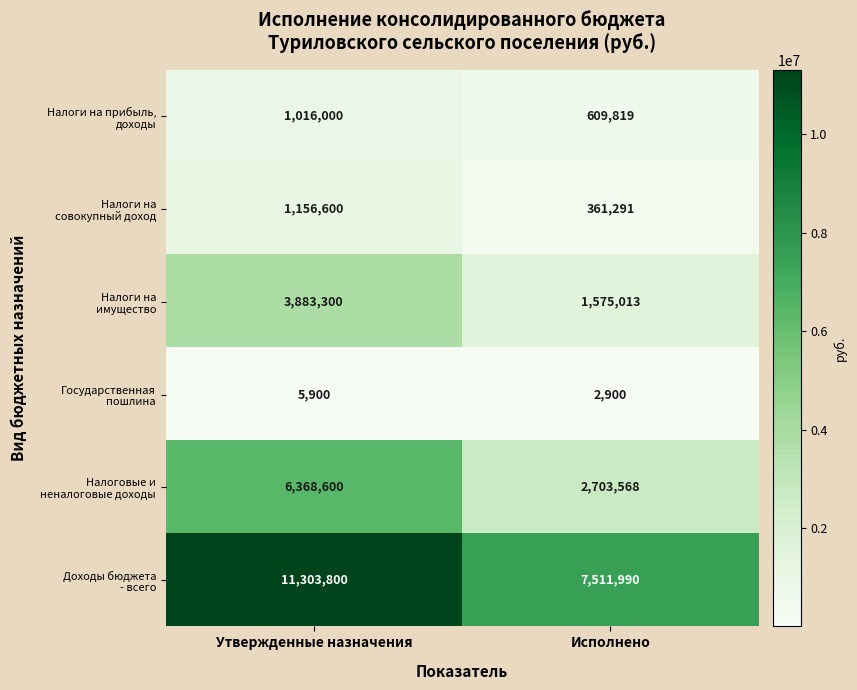

What is the spread (max minus min) of values at Исполнено?

7509090